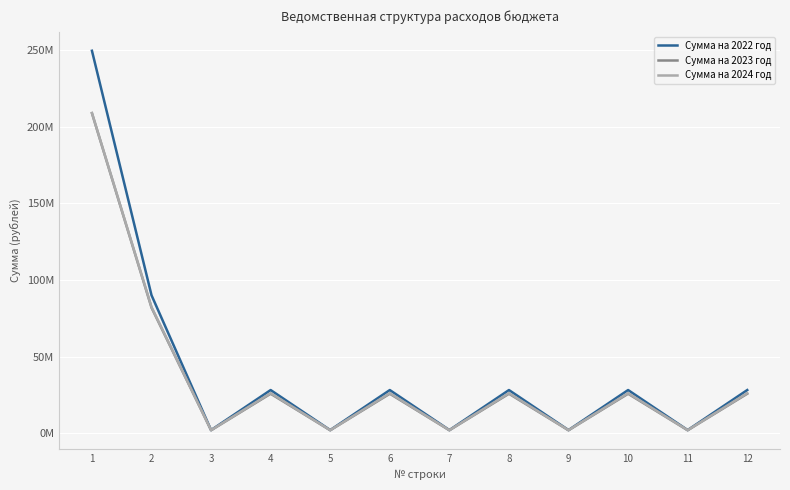

Is this an area chart (filled region under the line)?

No